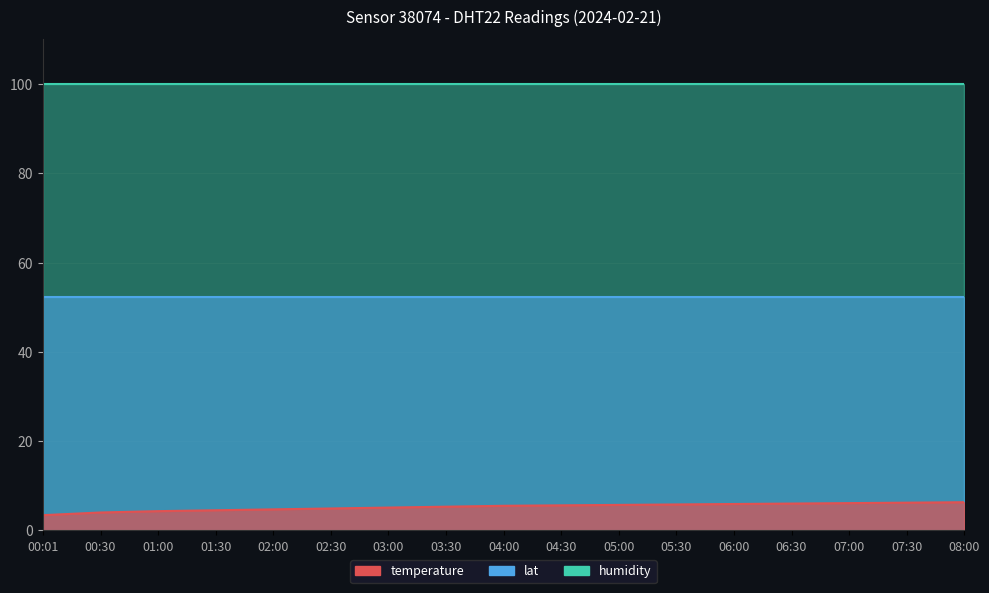

The value of temperature at 07:00 is 2.4. True or false?

False